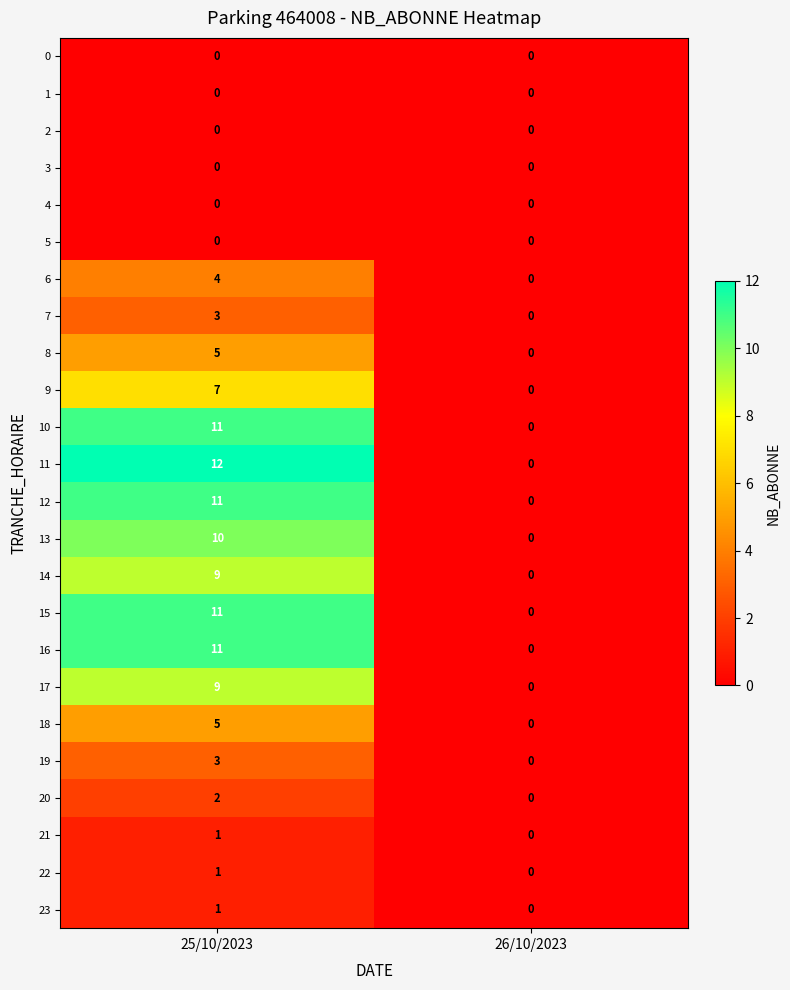

Which category has the highest value in the 21 series?

25/10/2023